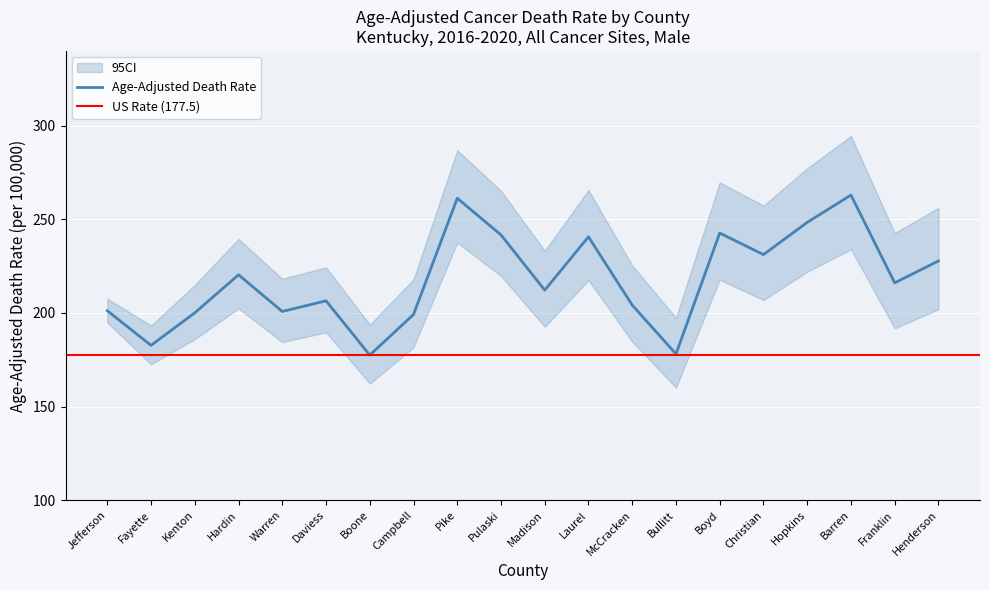

Rank the categories by Age-Adjusted Death Rate value from highest to lowest.

Barren, Pike, Hopkins, Boyd, Pulaski, Laurel, Christian, Henderson, Hardin, Franklin, Madison, Daviess, McCracken, Jefferson, Warren, Kenton, Campbell, Fayette, Bullitt, Boone